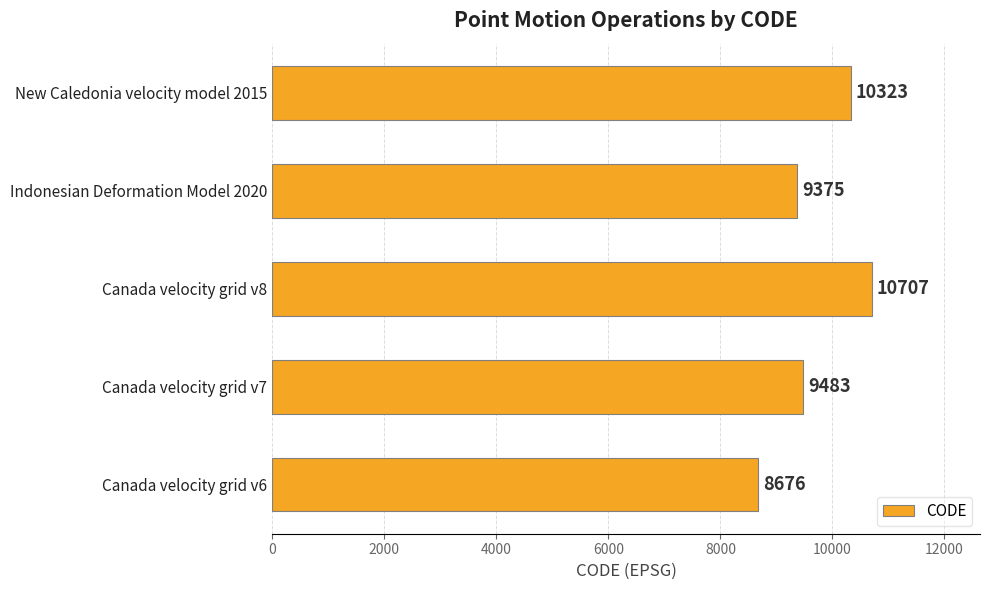

What is the difference between the maximum and minimum values?

2031